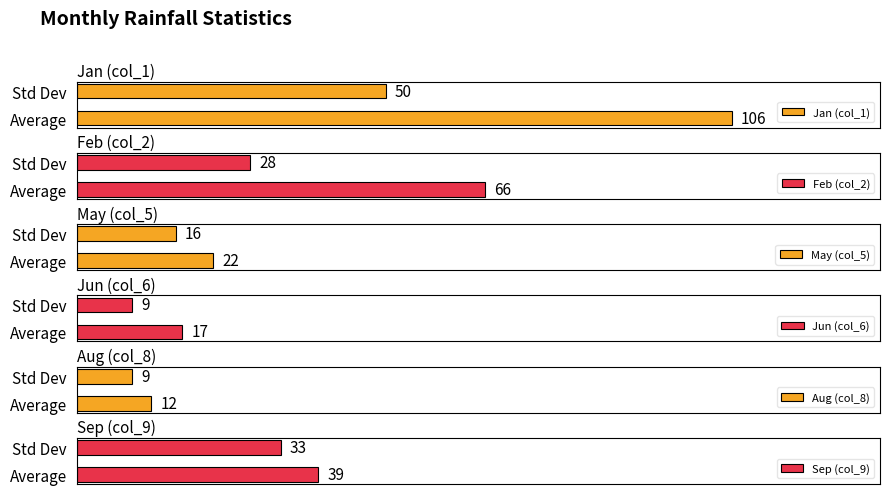

How many data points in Feb (col_2) are less than 66?

1